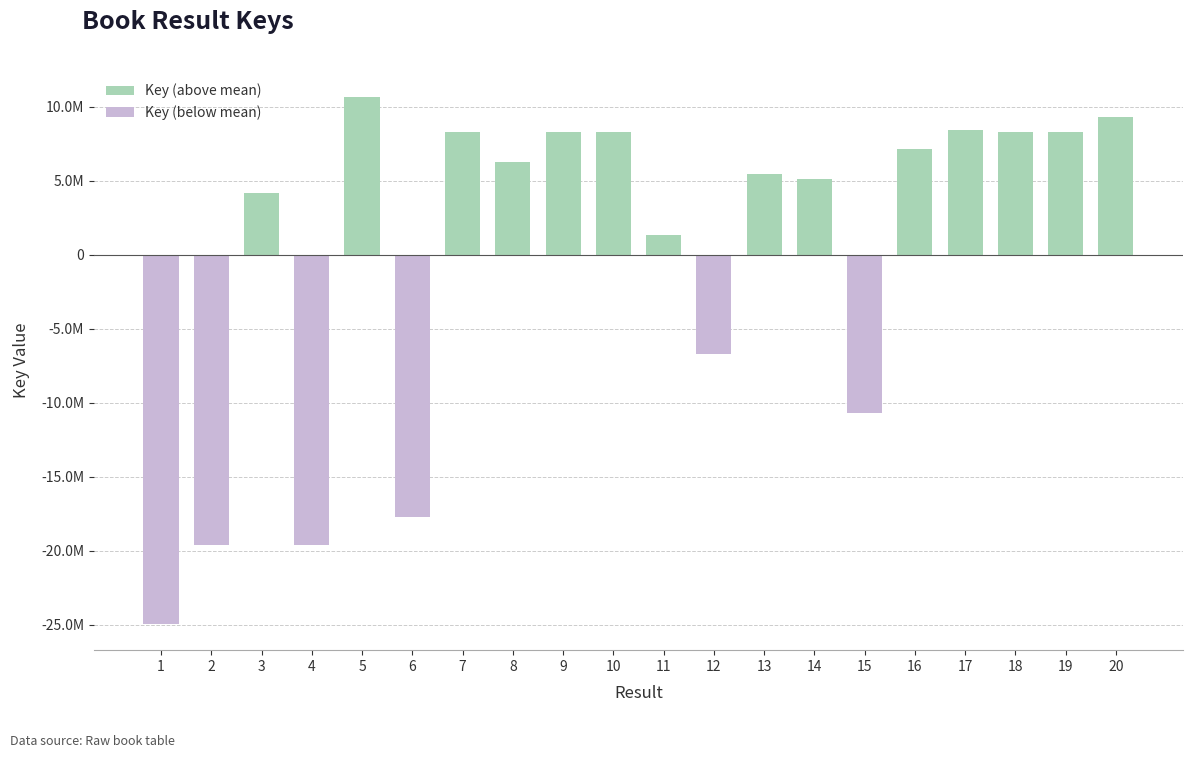

Is it true that Key (above mean) equals 8299464.1 at 10?

True